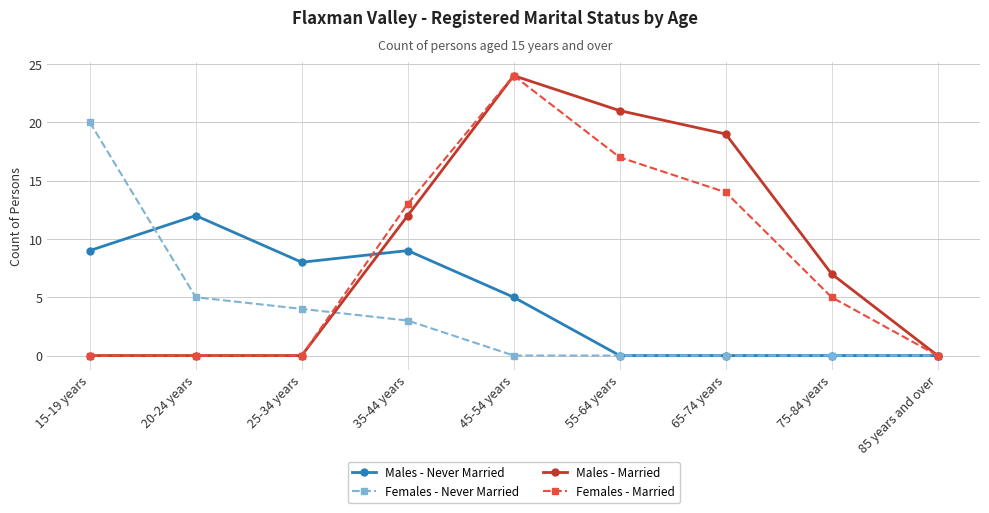

What is the label of the 2nd point from the left?

20-24 years